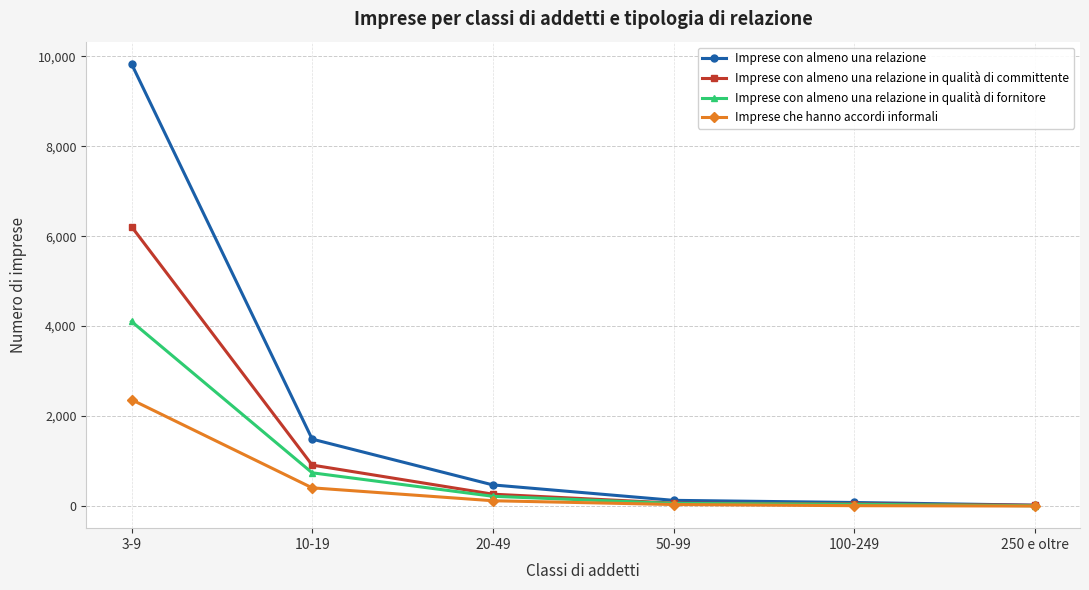

What is the difference between the maximum and minimum values in the Imprese che hanno accordi informali series?

2365